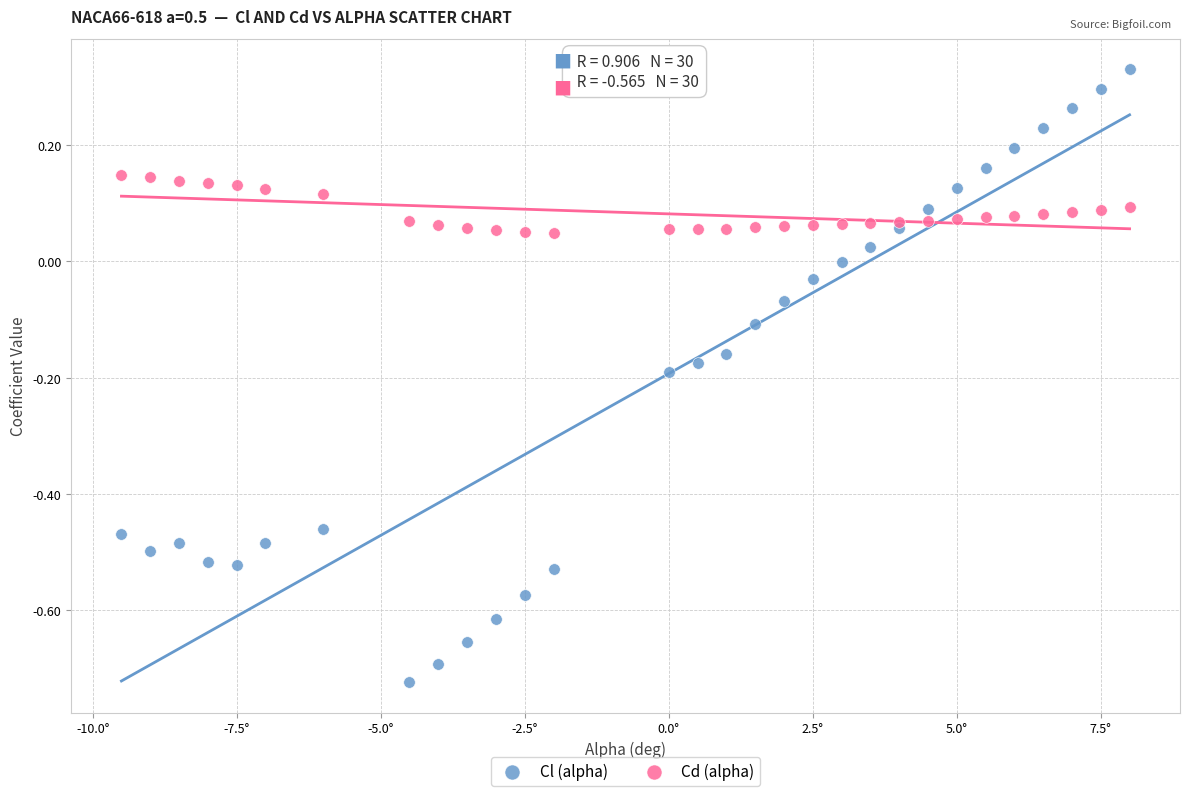

Which series has the widest spread of Y values?

Cl (alpha)